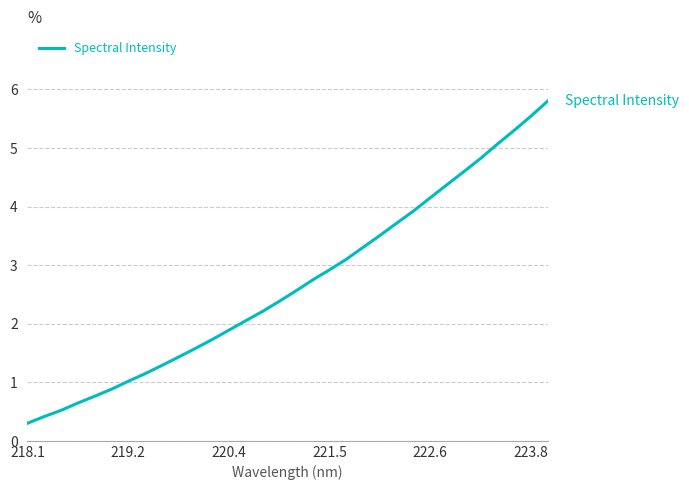

What is the average value?

2.7